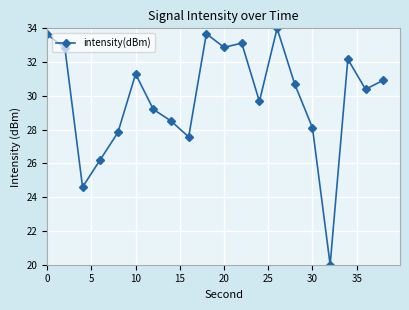

What is the sum of all values?

597.3